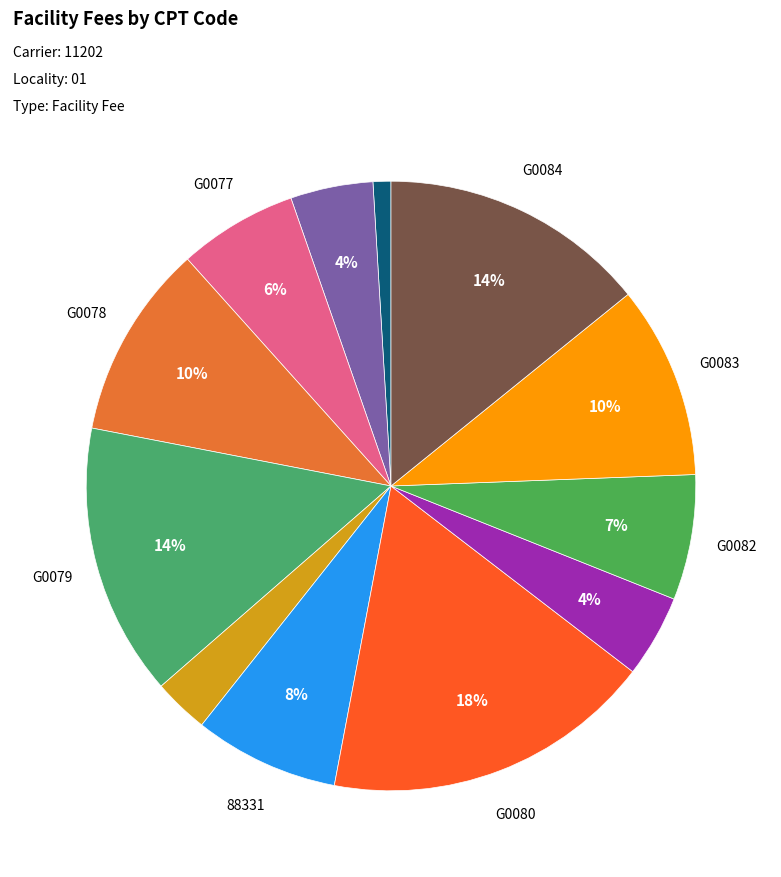

What is the largest slice in the pie chart?

G0080